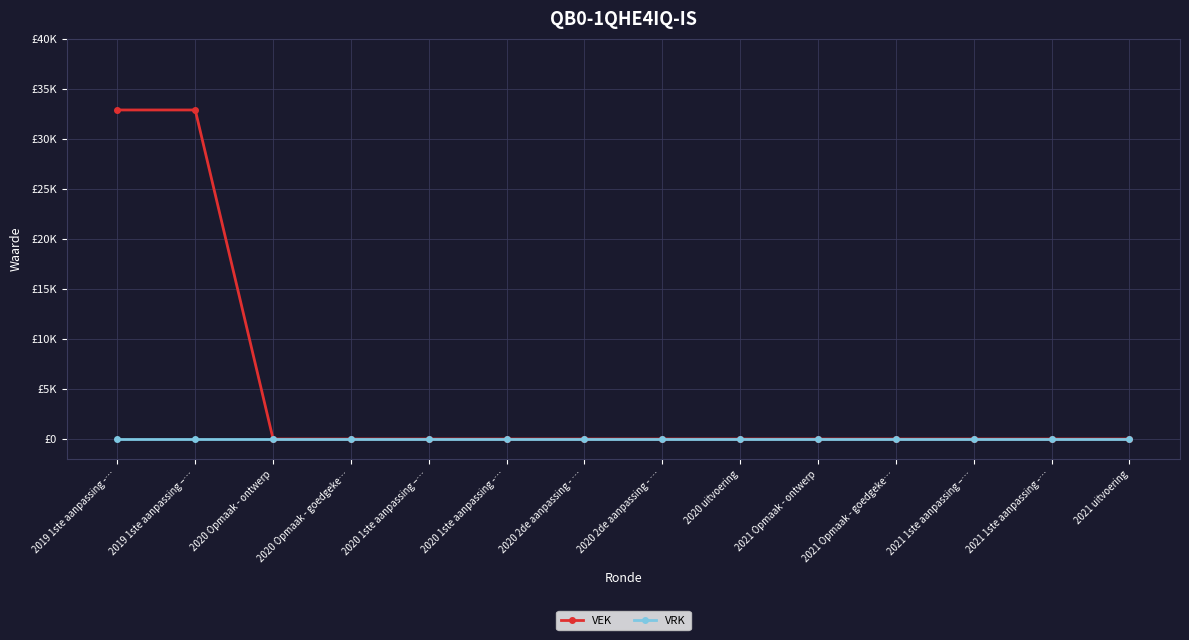

What are all the series names shown in the legend?

VEK, VRK